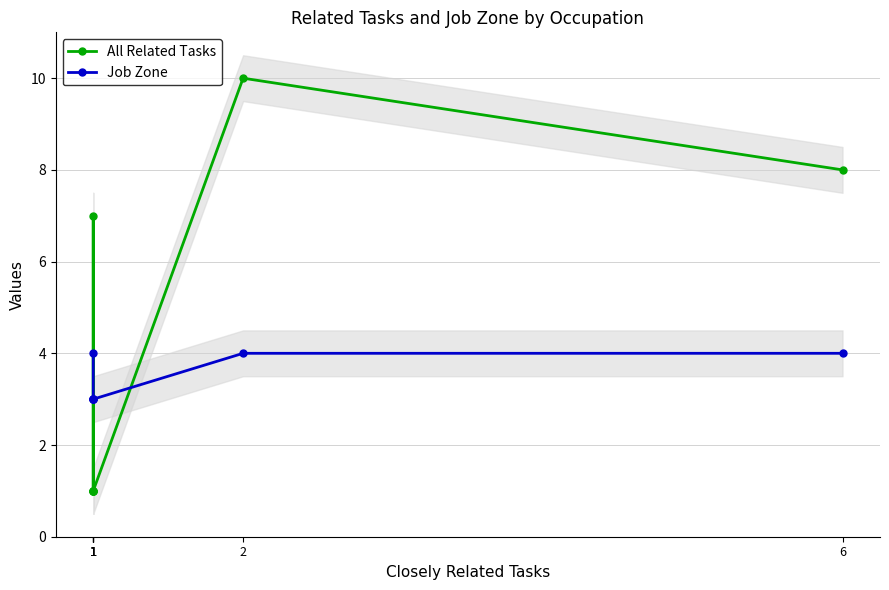

Is it true that Job Zone equals 3 at 1?

True